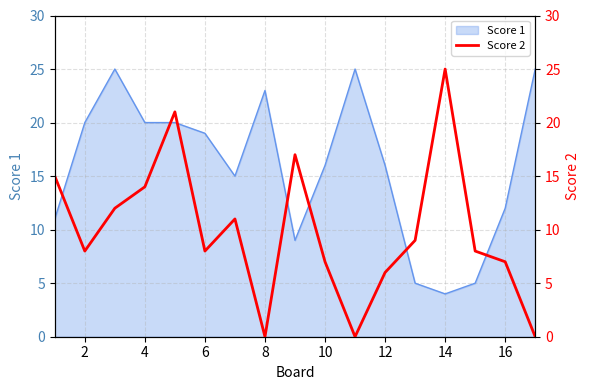

Is it true that Score 1 equals 6 at 6?

False